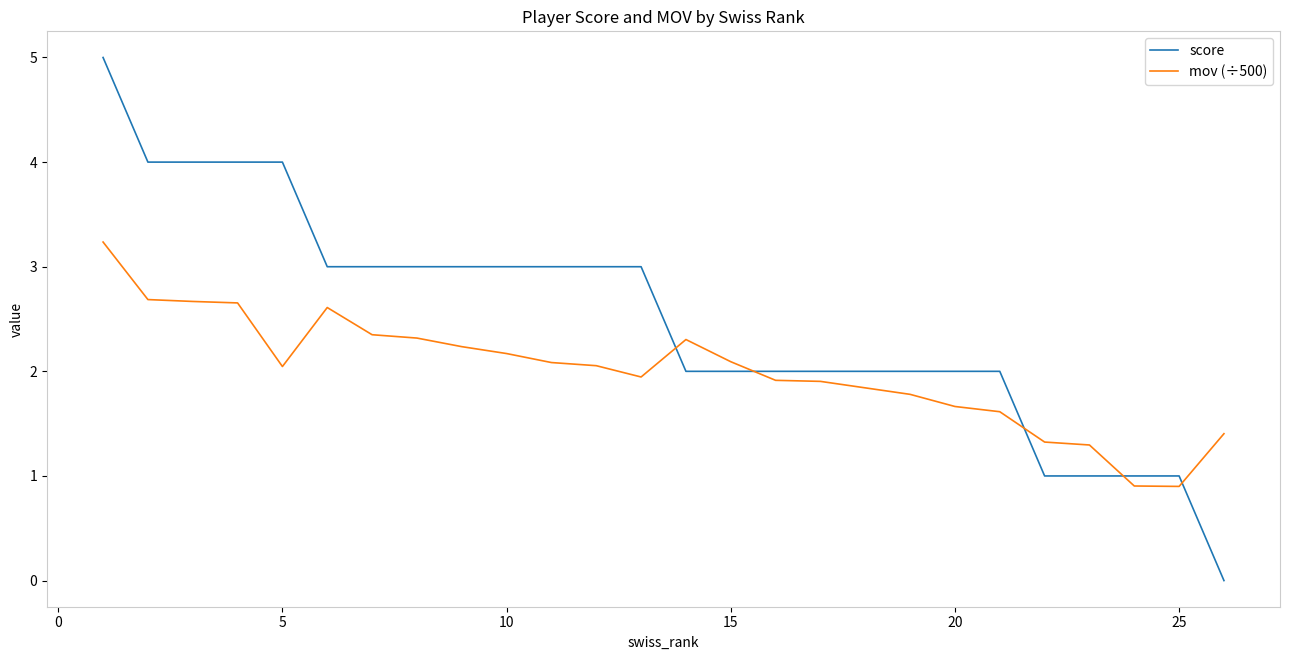

List the series in order of their overall mean, highest first.

score, mov (÷500)